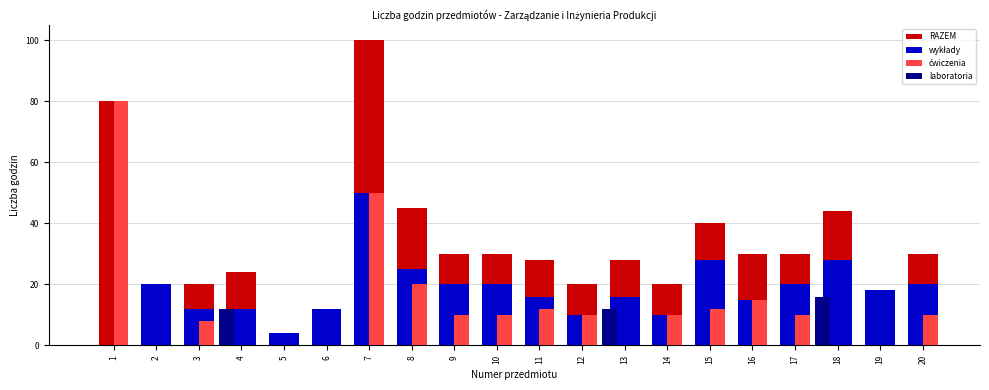

How many series are shown in this chart?

4